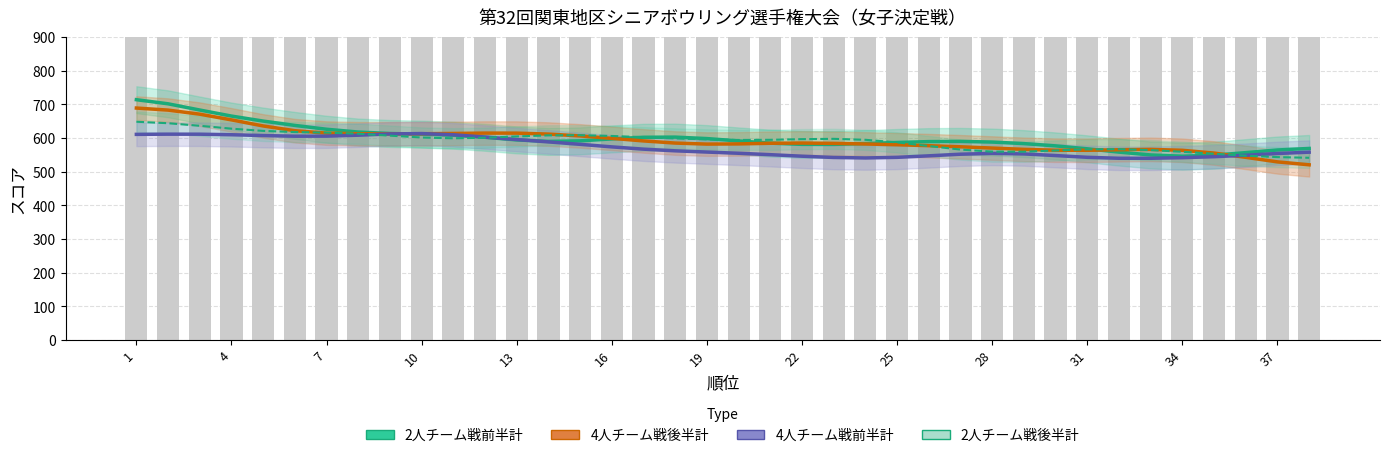

Where does the 2人チーム戦前半計 series first go above 591?

1